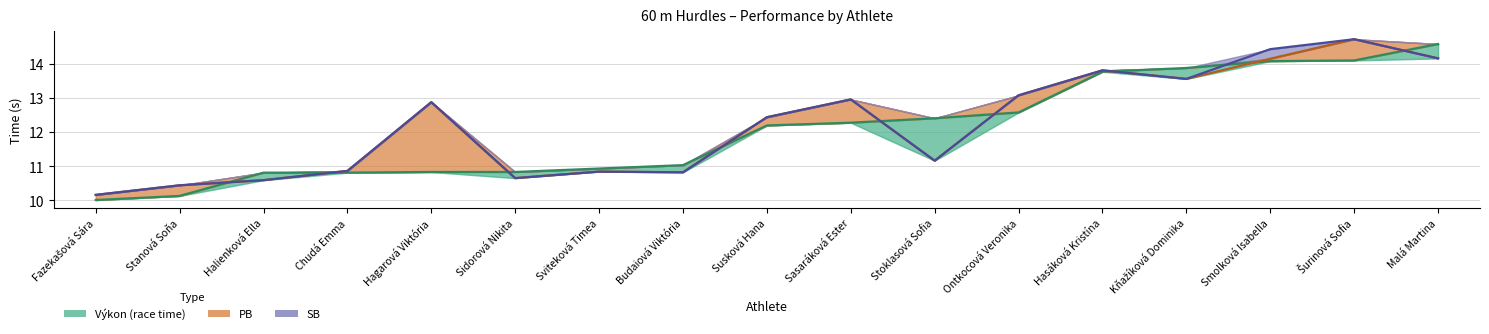

True or false: Výkon has a value of 6.1 at Kňažíková Dominika.

False